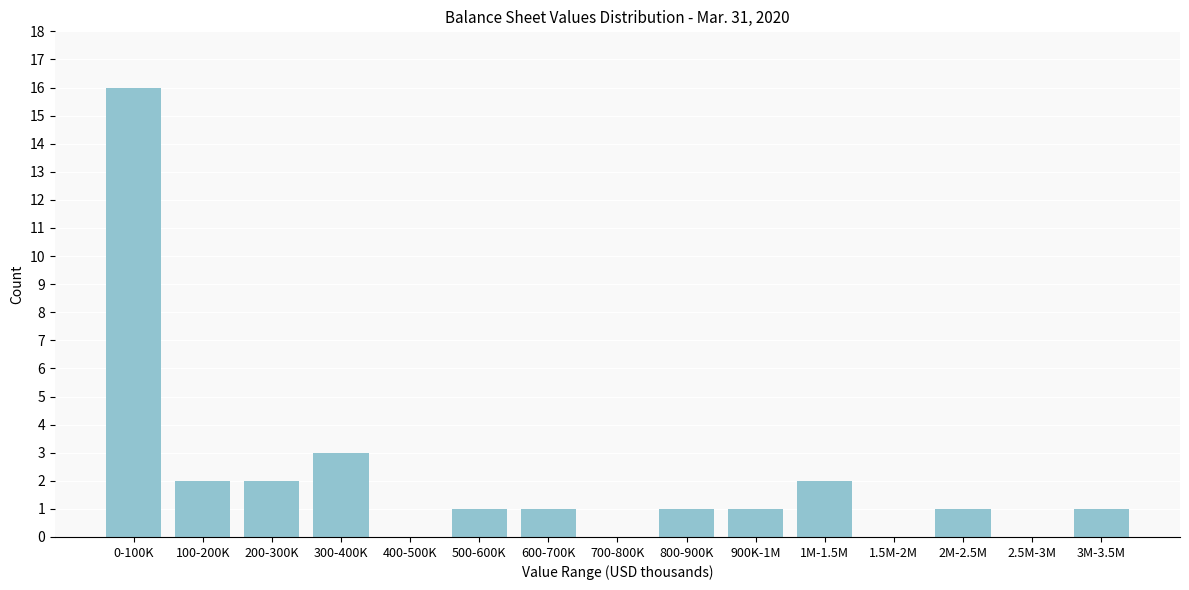

Reading left to right, transcribe all the data shown in this chart.

0-100K=16	100-200K=2	200-300K=2	300-400K=3	400-500K=0	500-600K=1	600-700K=1	700-800K=0	800-900K=1	900K-1M=1	1M-1.5M=2	1.5M-2M=0	2M-2.5M=1	2.5M-3M=0	3M-3.5M=1